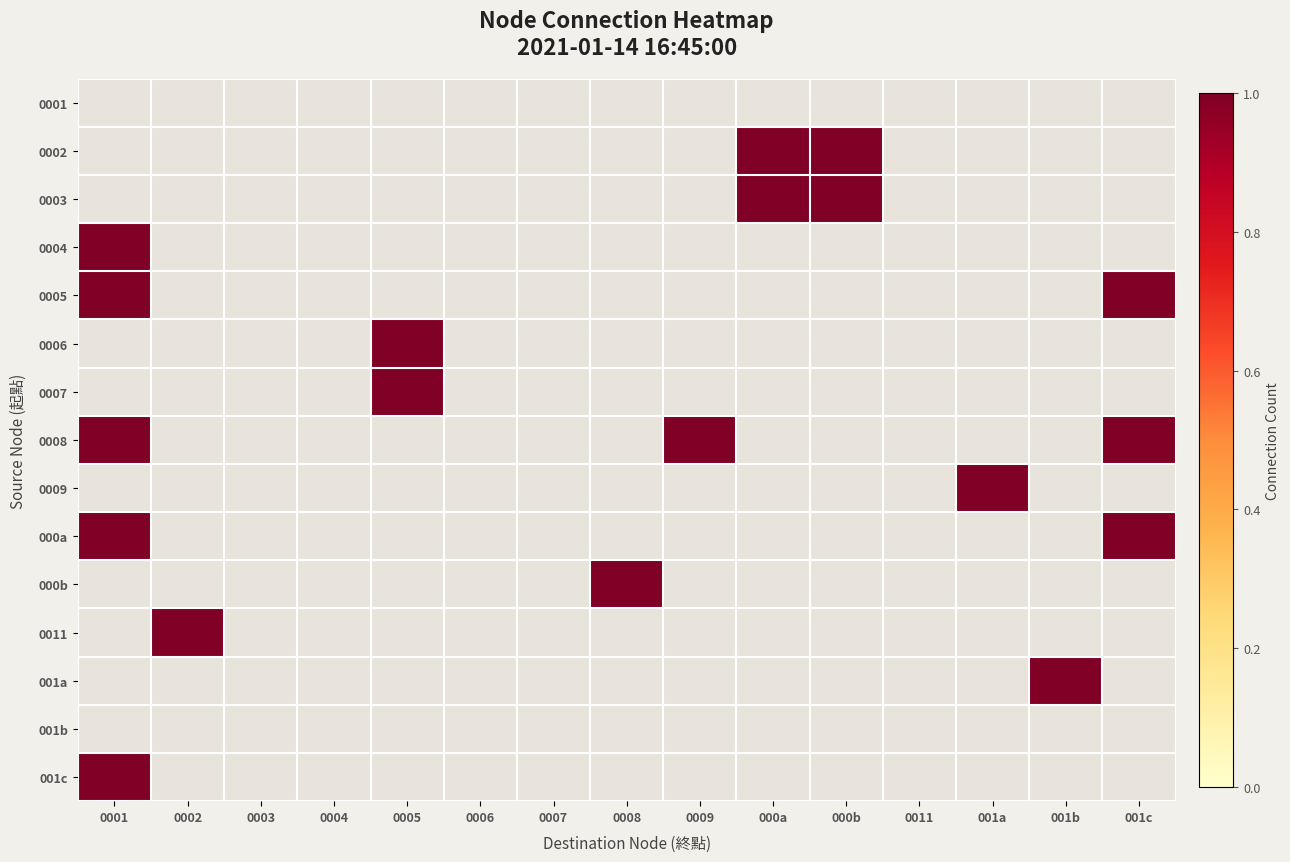

Between 0001 and 0009, which series saw the biggest shift?

0008